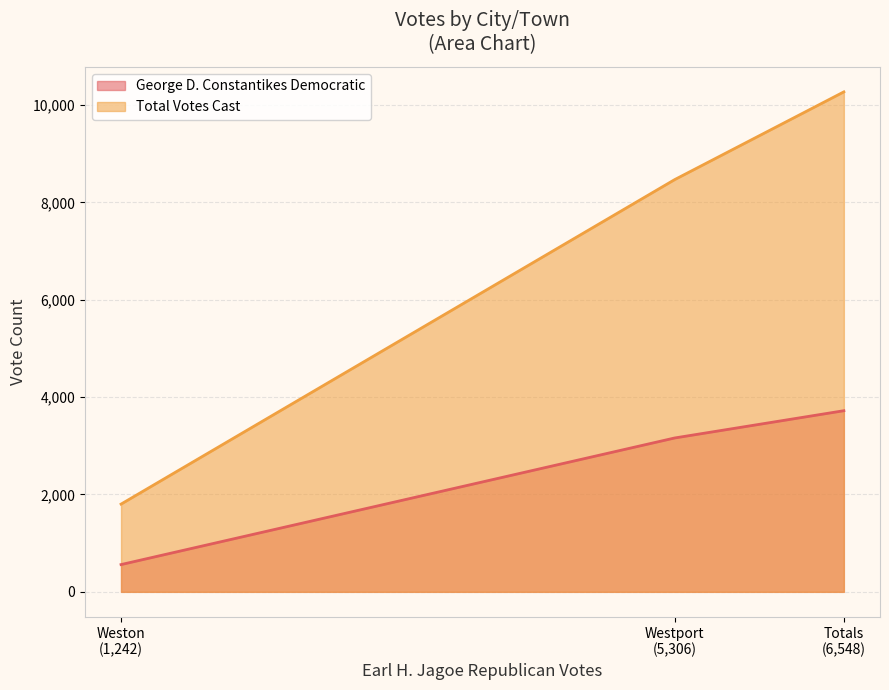

List the series in order of their peak value, highest first.

Total Votes Cast, George D. Constantikes Democratic